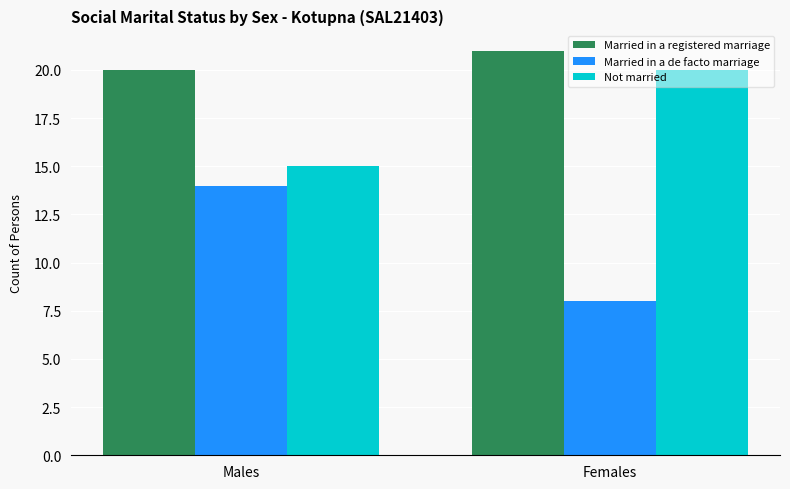

How many groups of bars are there?

2